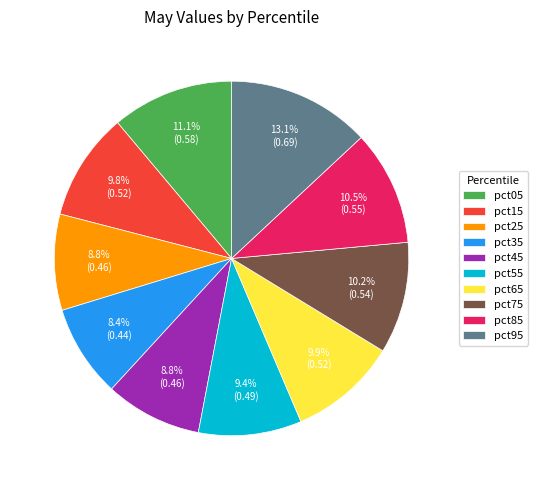

Count the number of slices in the pie.

10